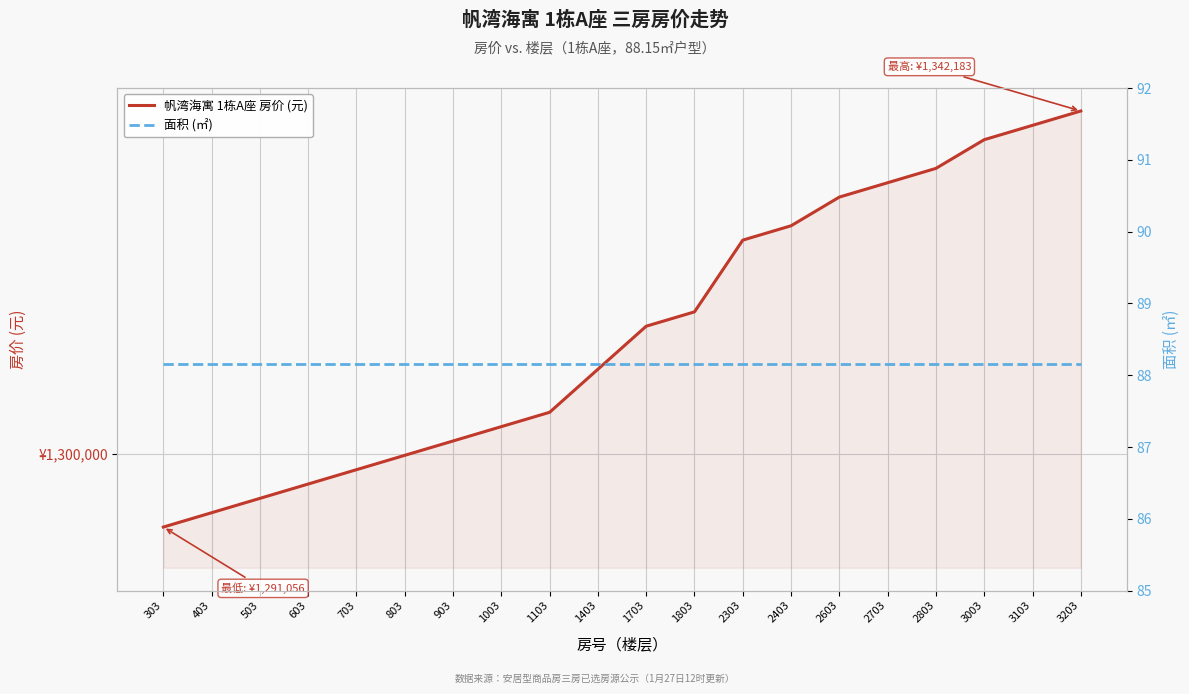

True or false: 帆湾海寓 1栋A座 房价 (元) has a value of 1298108.0 at 703.

True